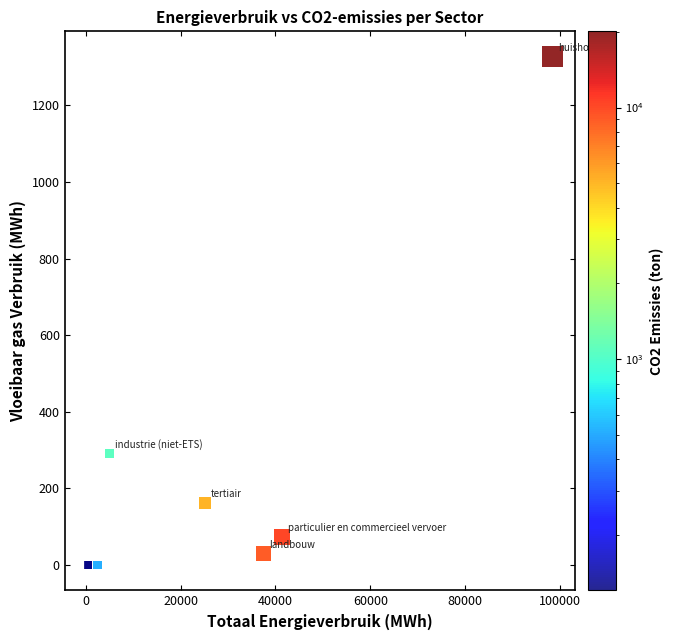

What Y value in the scatter plot is closest to 663?

290.7